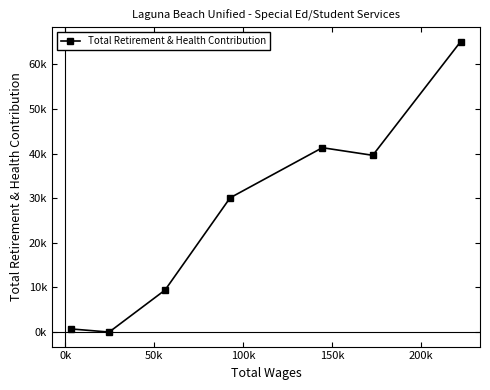

How many data points are above 30099?

3